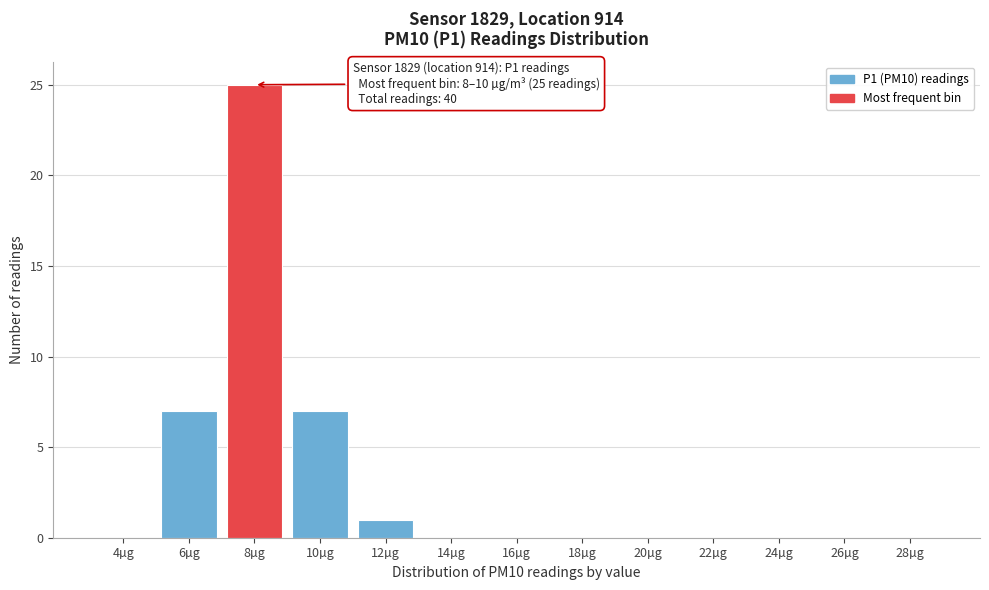

Reading left to right, extract all data points from this chart.

4µg=0	6µg=7	8µg=25	10µg=7	12µg=1	14µg=0	16µg=0	18µg=0	20µg=0	22µg=0	24µg=0	26µg=0	28µg=0